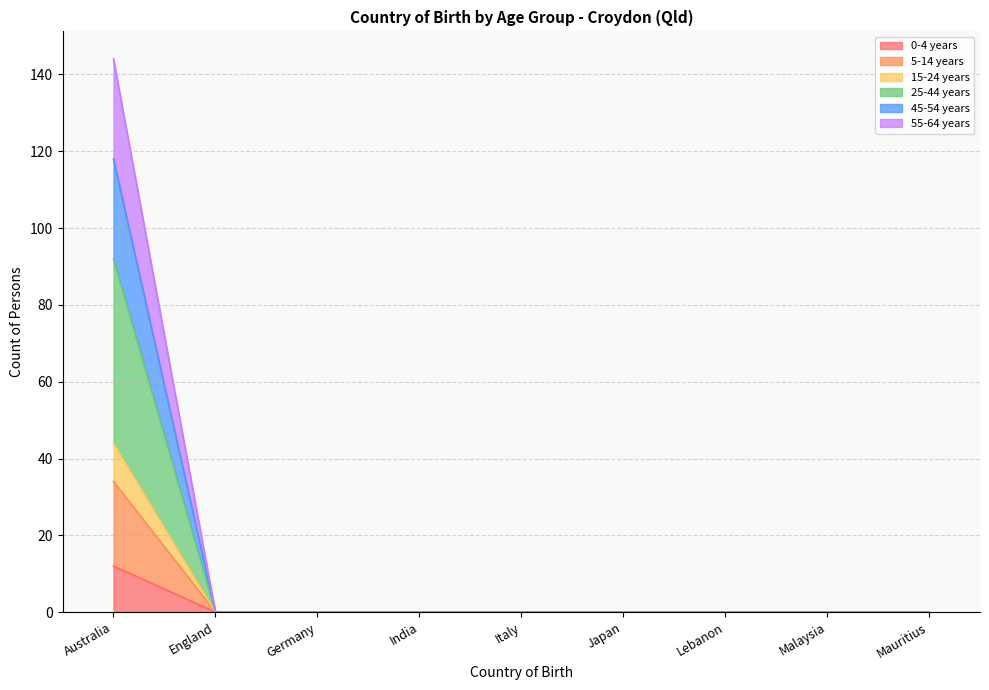

What is the difference between the maximum and minimum values in the 55-64 years series?

144